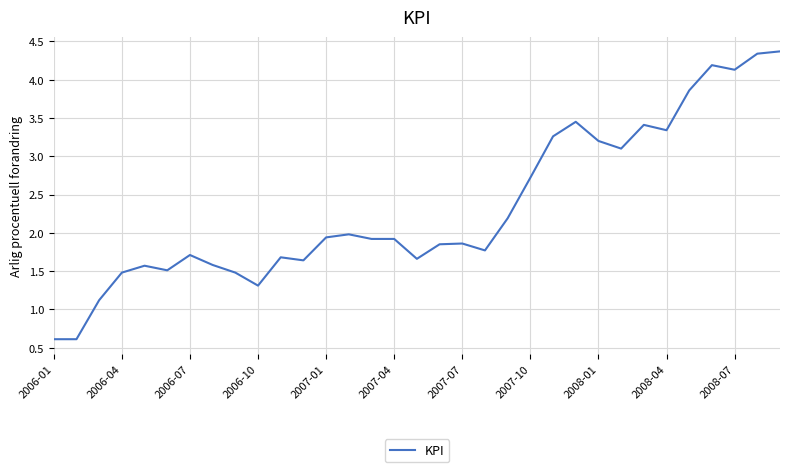

What is the minimum value shown in the chart?

0.6